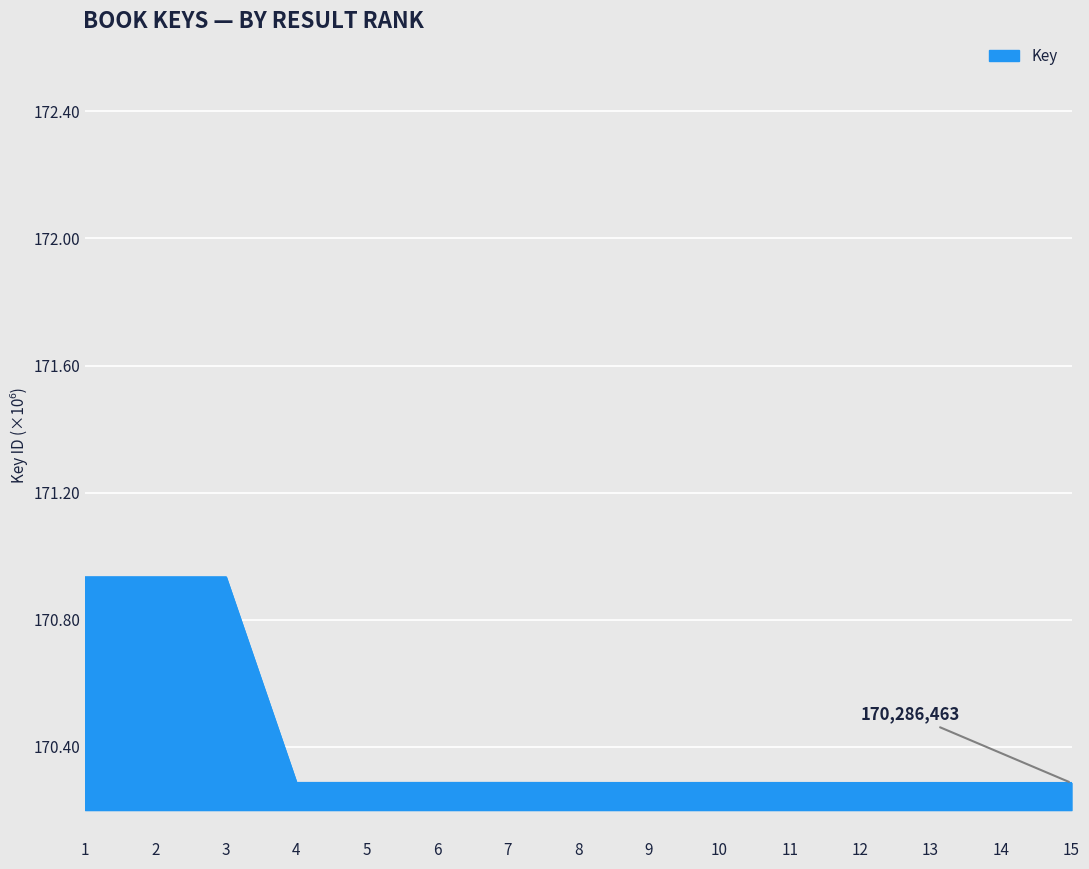

List the labels in order of value, smallest first.

14, 12, 9, 15, 13, 11, 8, 10, 4, 5, 6, 7, 3, 2, 1